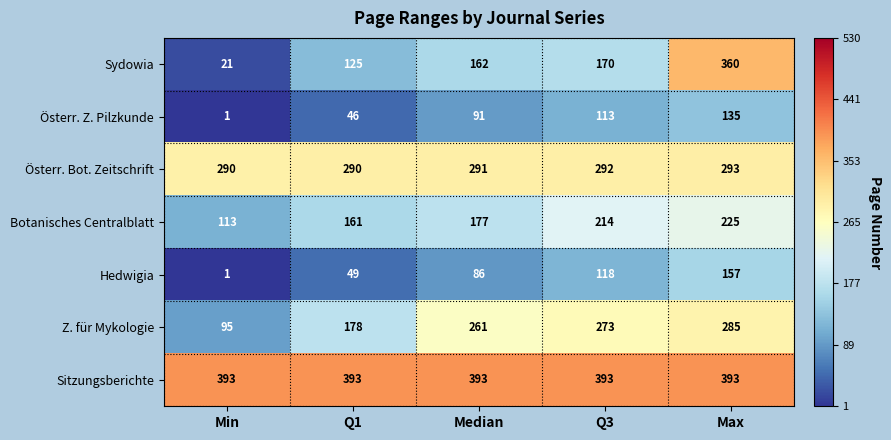

Read the Hedwigia value at Median, to the nearest 10.

90